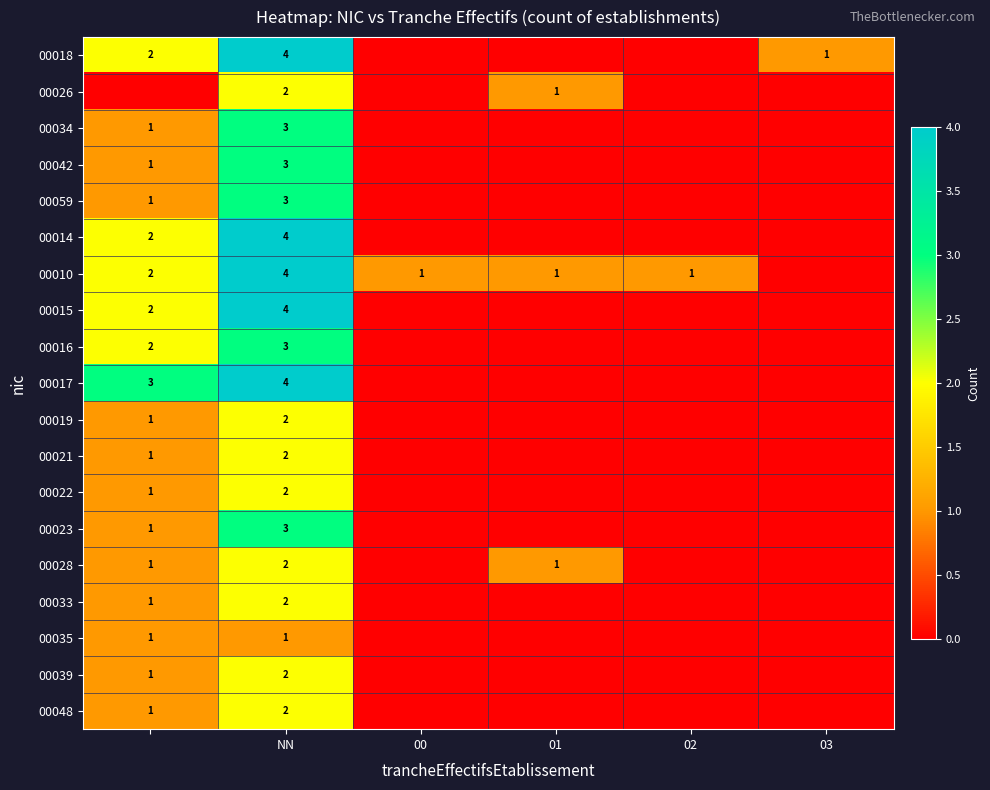

Is it true that 00014 equals 7 at NN?

False